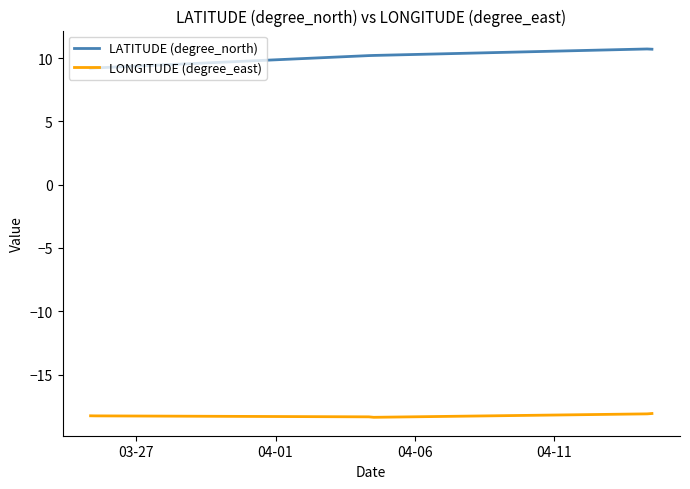

What is the minimum value shown in the chart?

-18.4